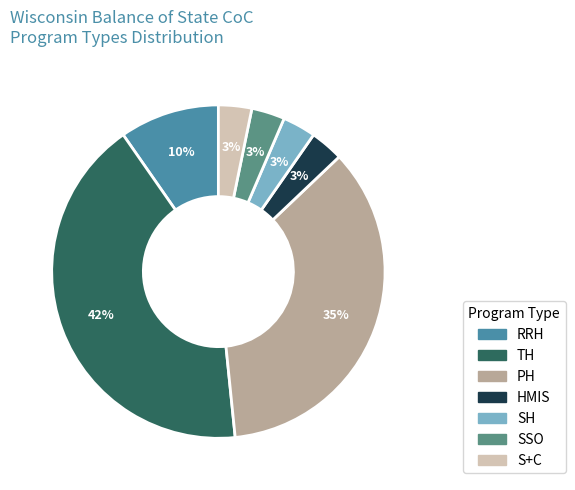

Does TH represent more than half of the total?

No